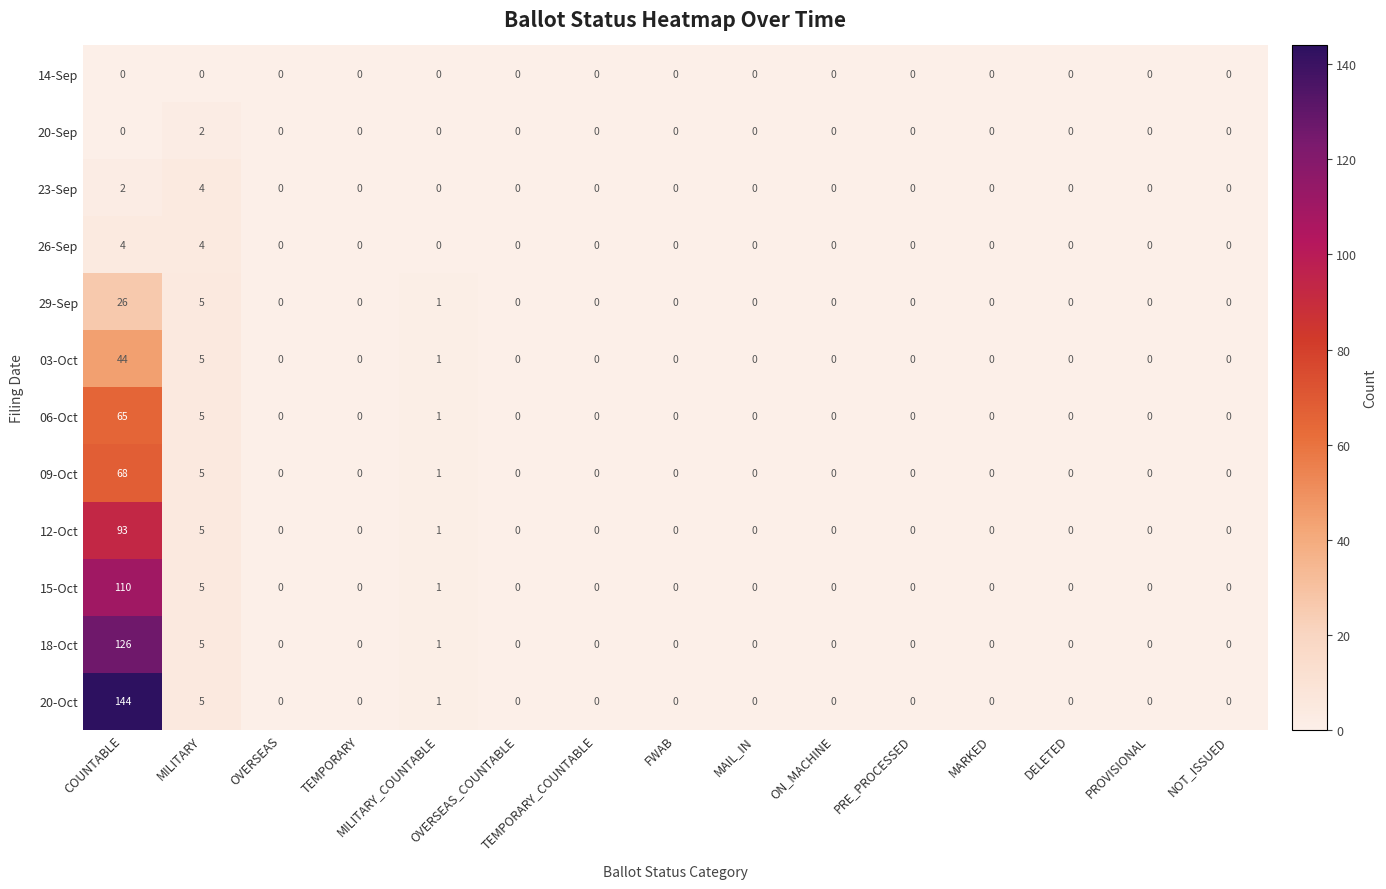

Which series has the largest range (max minus min)?

20-Oct